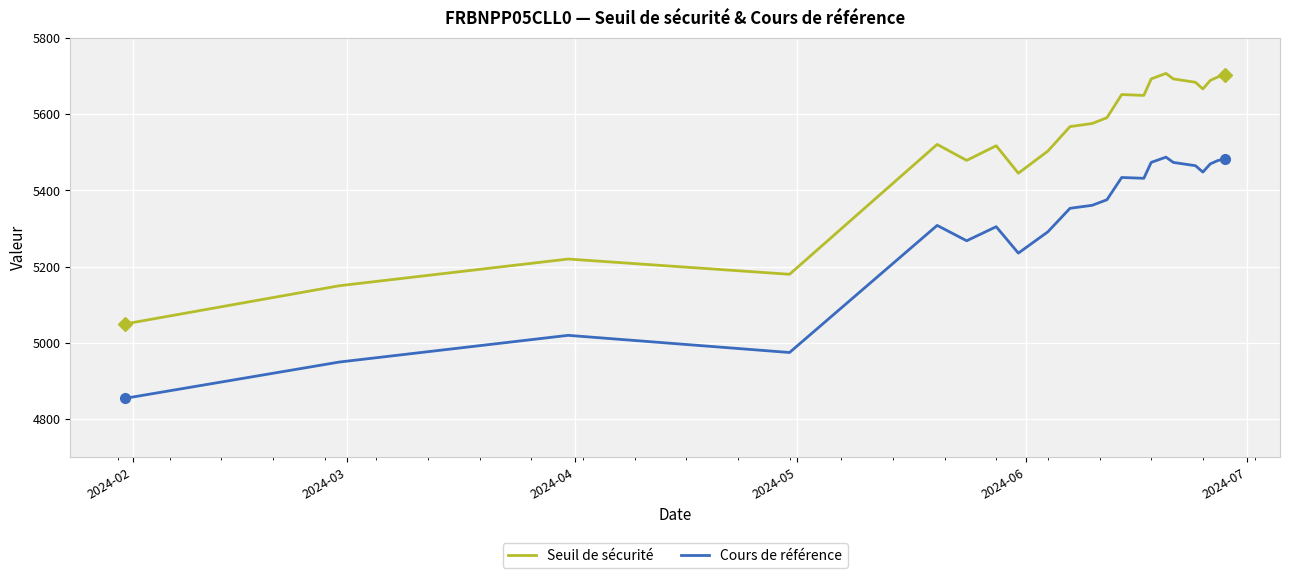

Rank the series by their average value, from highest to lowest.

Seuil de sécurité, Cours de référence